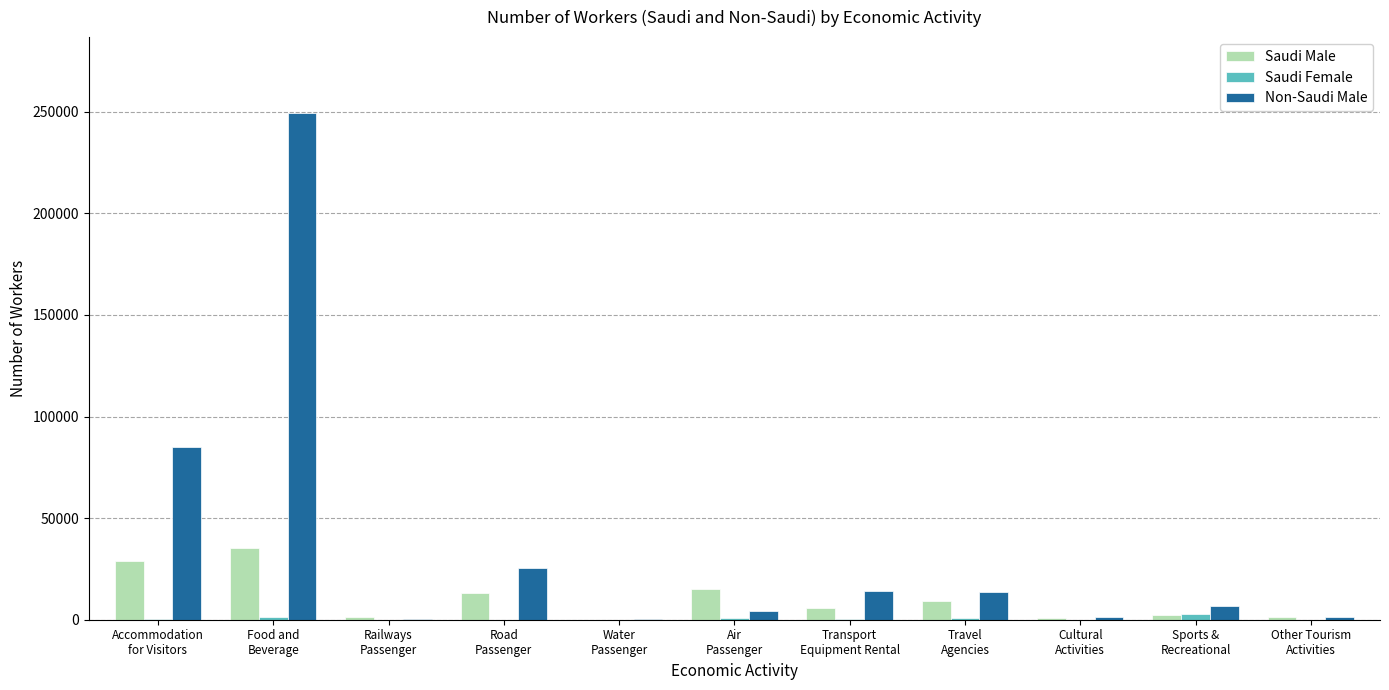

Which series has the largest total across all categories?

Non-Saudi Male